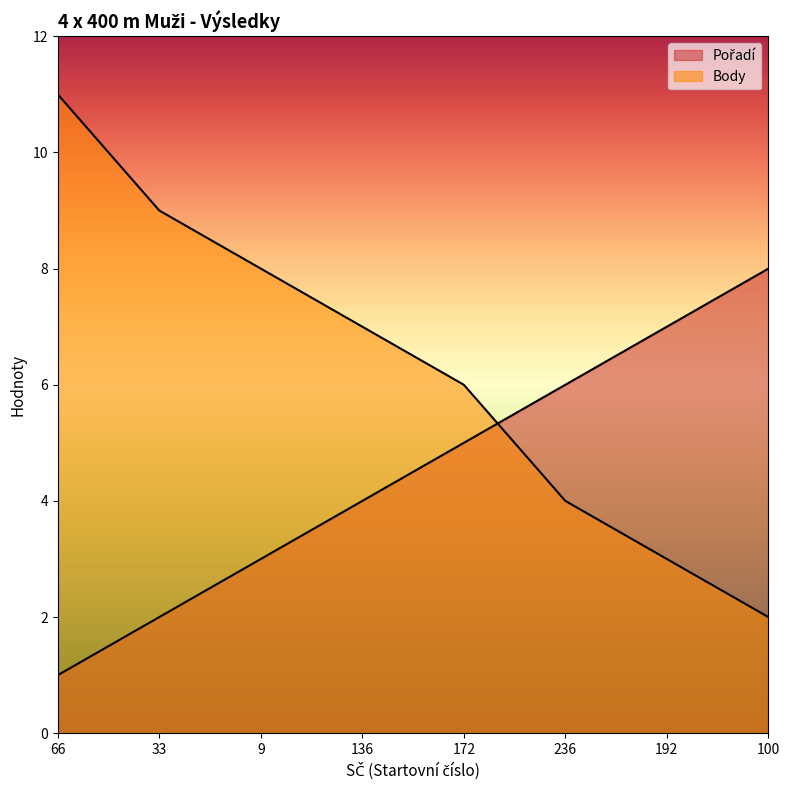

What is the difference between the second highest and second lowest values in the Pořadí series?

5